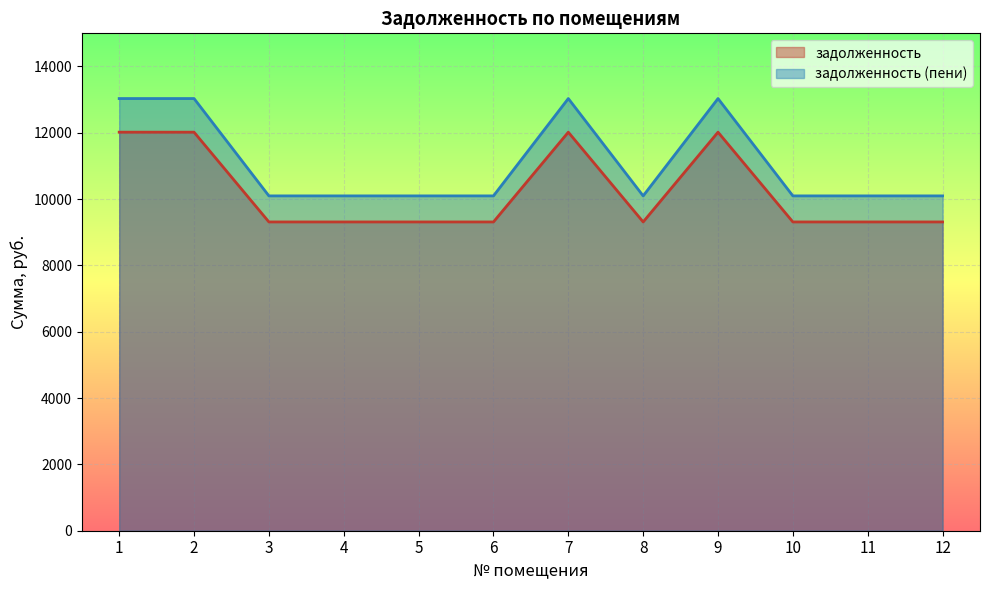

True or false: задолженность and задолженность (пени) intersect in this chart.

False